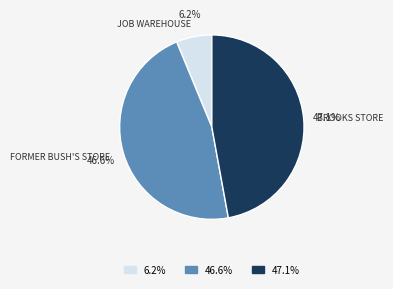

Is there a majority slice in this chart?

No